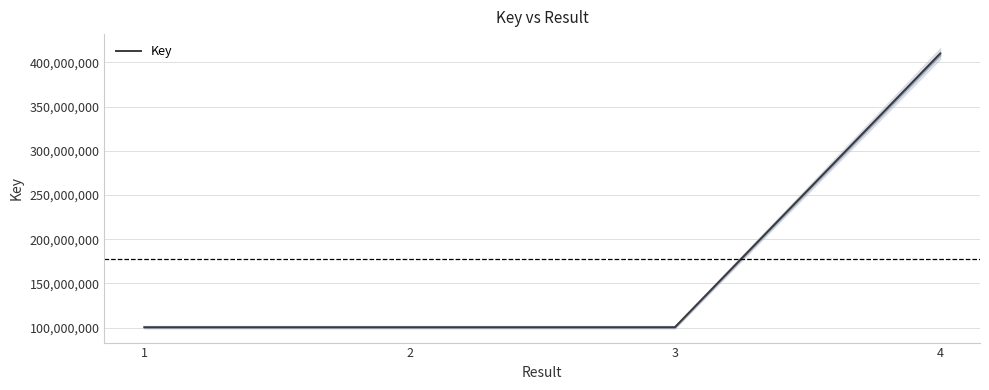

At which label is the value closest to 255242369?

2